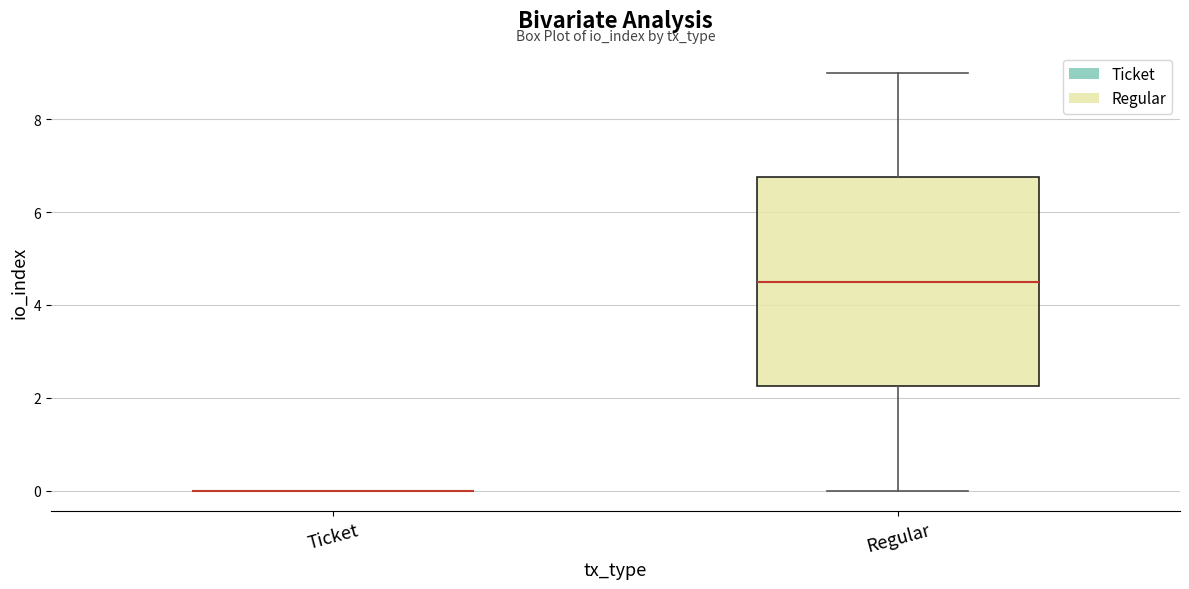

Comparing the boxes themselves (not the whiskers), which one is the tallest?

Regular